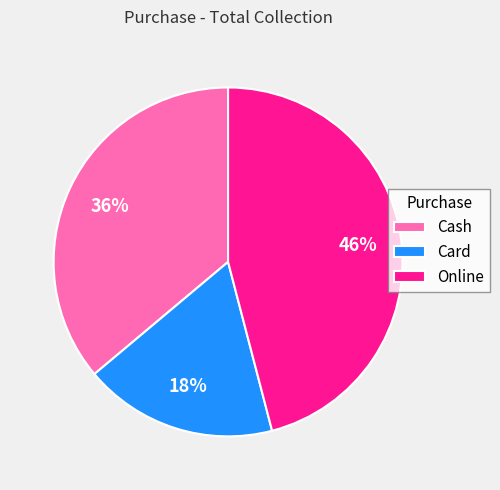

Which has a higher value, Online or Card?

Online